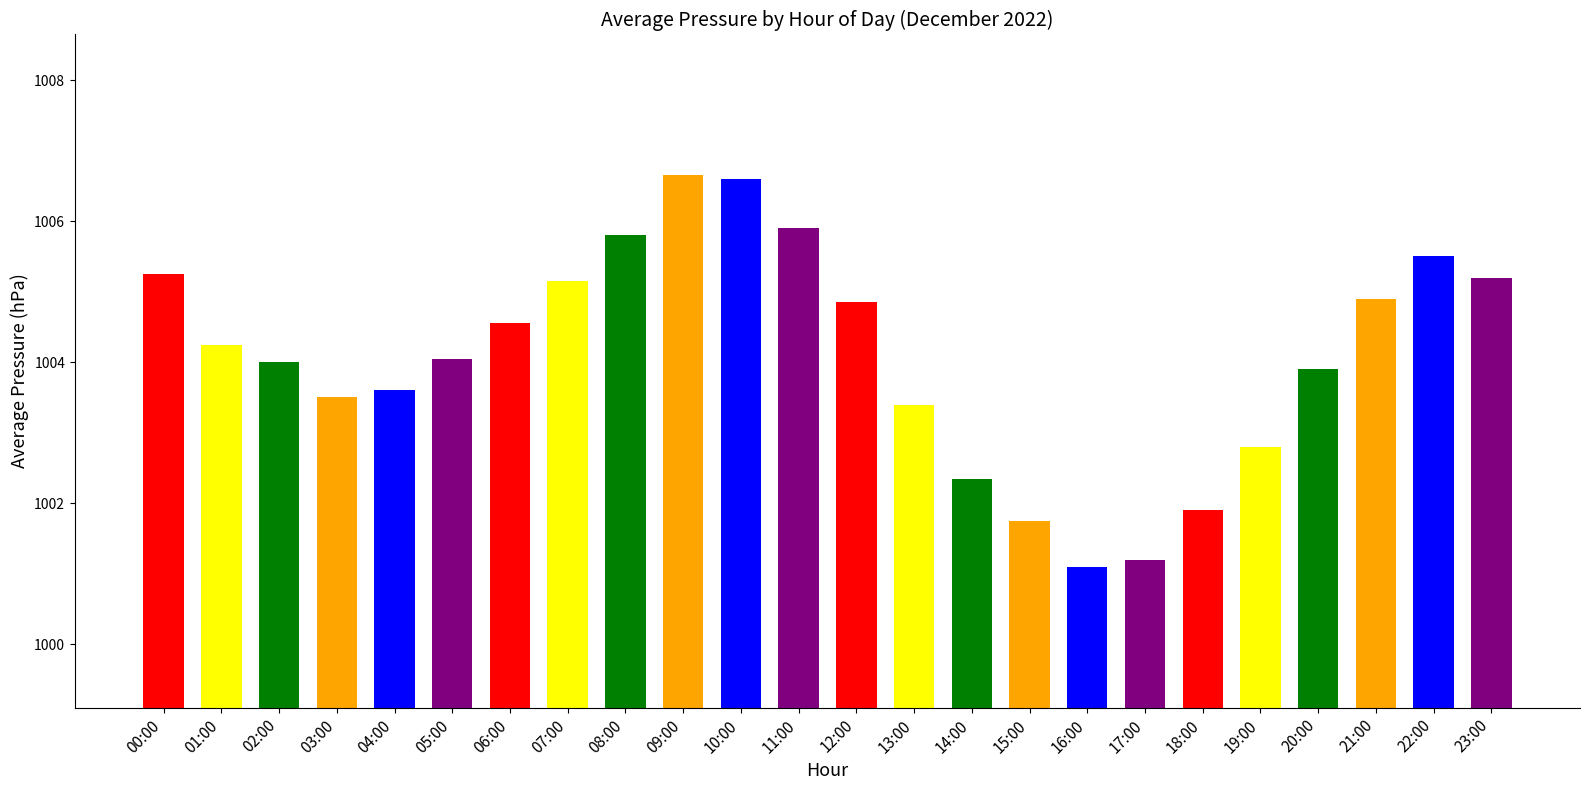

Does the chart contain any negative values?

No